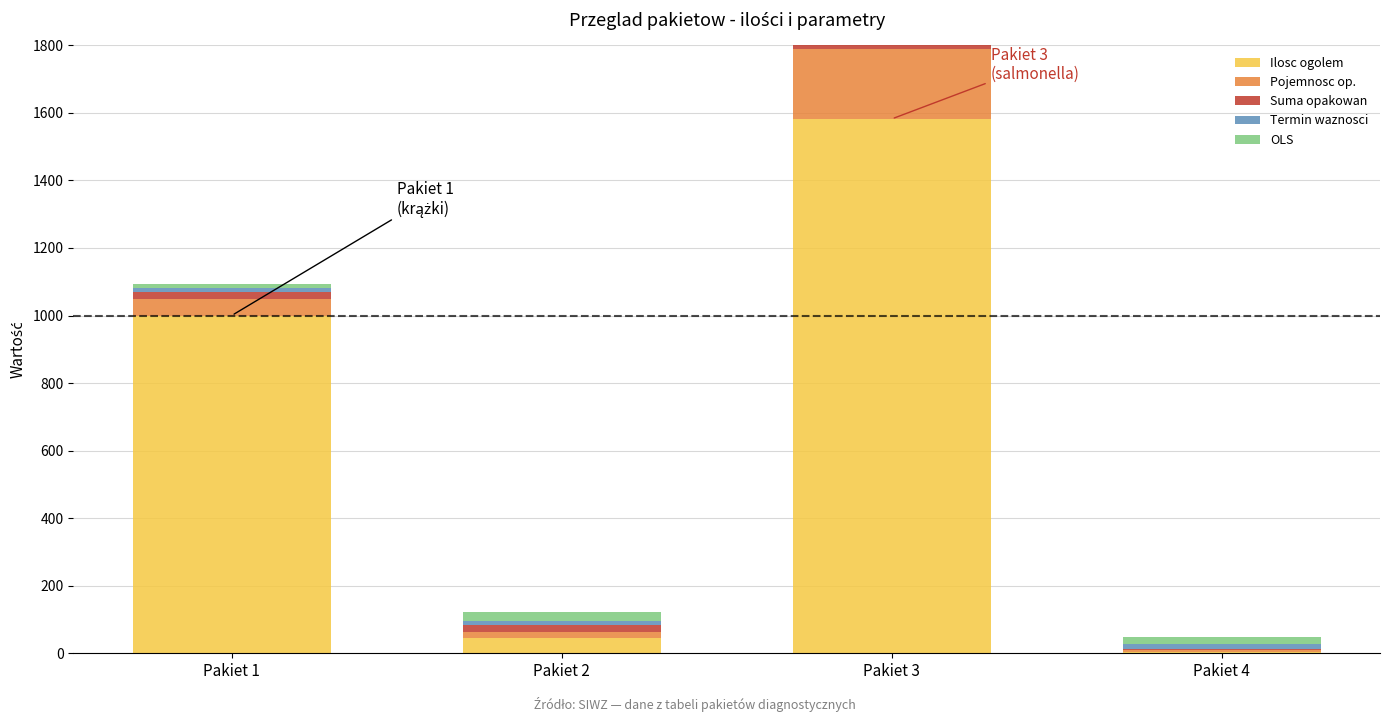

The value of Termin waznosci at Pakiet 3 is 6. True or false?

False